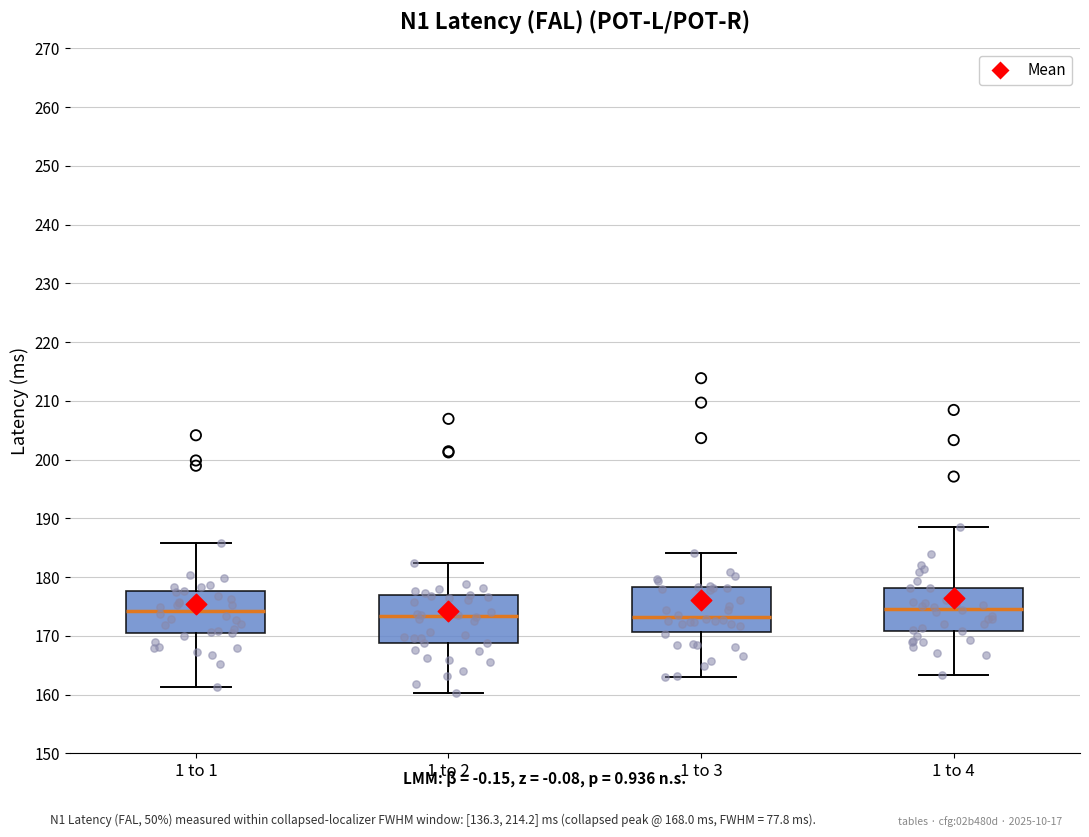

Reading left to right, transcribe this box plot: for each box, give where its median line is, the range the box spans, and where its two whiskers end, as read against the y-axis. The values are not printed on the chart, so give them approximately, as read against the axis.

1 to 1: median 174, box 170 to 178, whiskers 161 to 186
1 to 2: median 173, box 169 to 177, whiskers 160 to 182
1 to 3: median 173, box 171 to 178, whiskers 163 to 184
1 to 4: median 175, box 171 to 178, whiskers 163 to 189